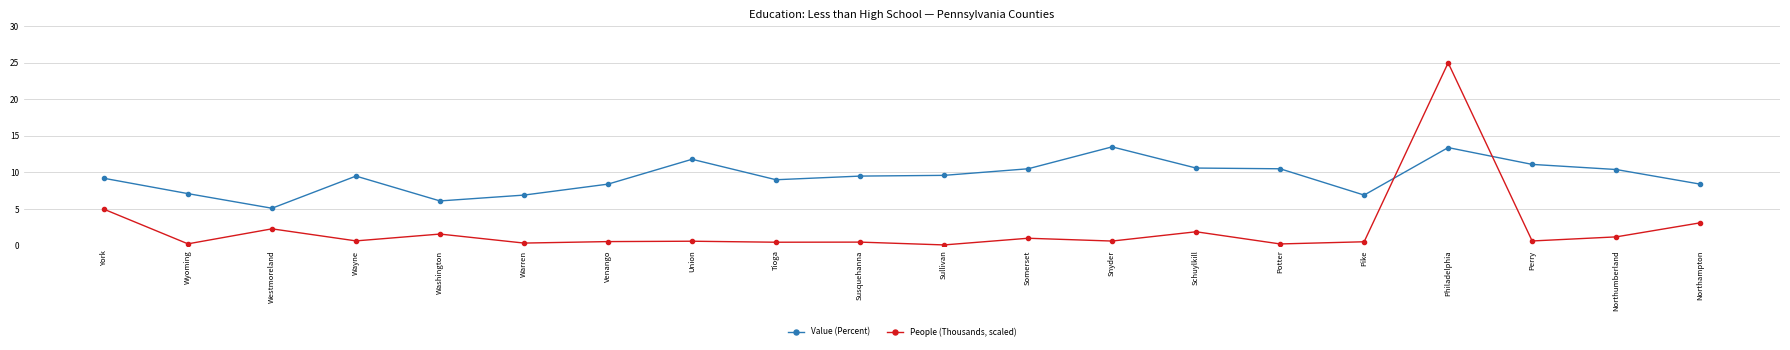

In People (Thousands, scaled), how many points are lower than both neighbors (excluding endpoints)?

8